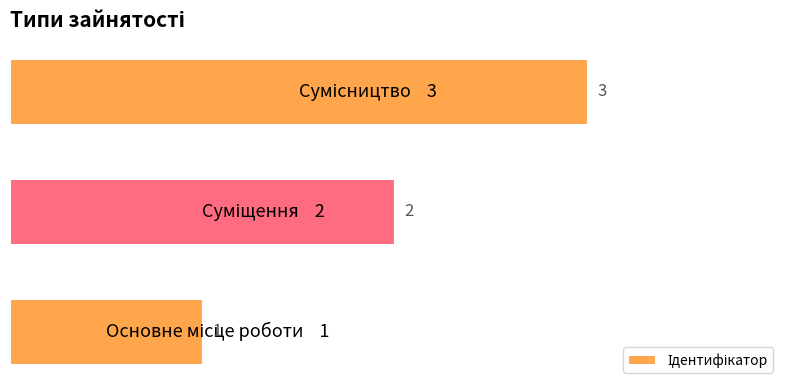

Are the bars grouped side by side (vs. stacked)?

No